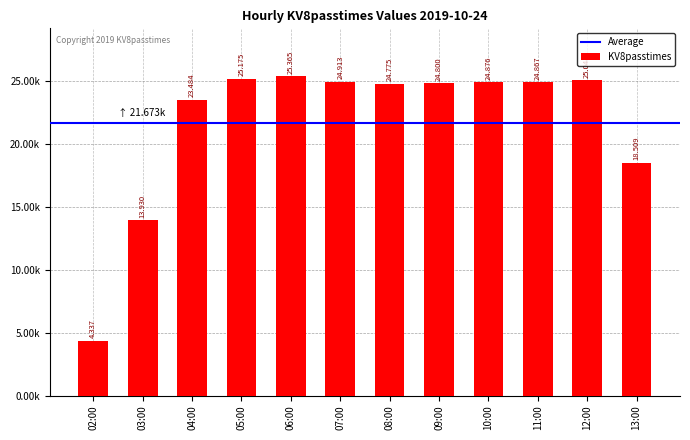

Does the chart contain any negative values?

No